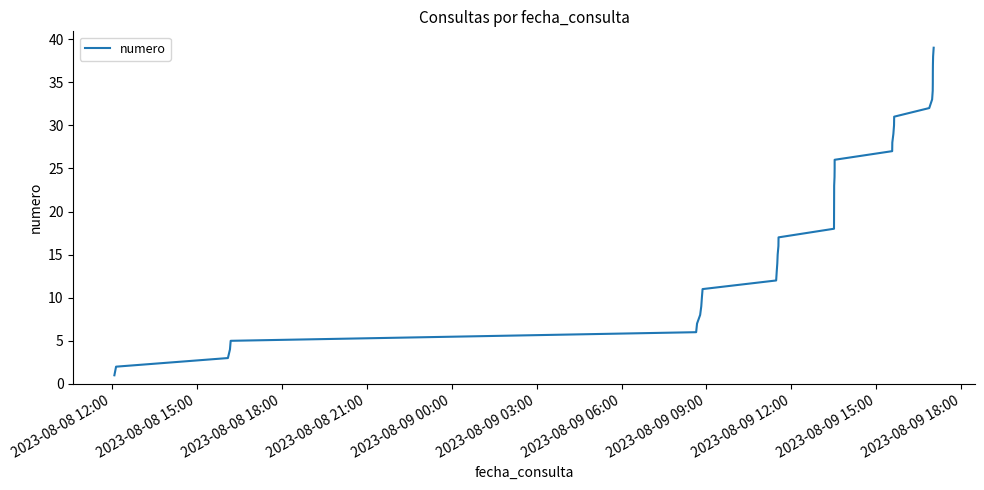

What is the sum of all values?

780